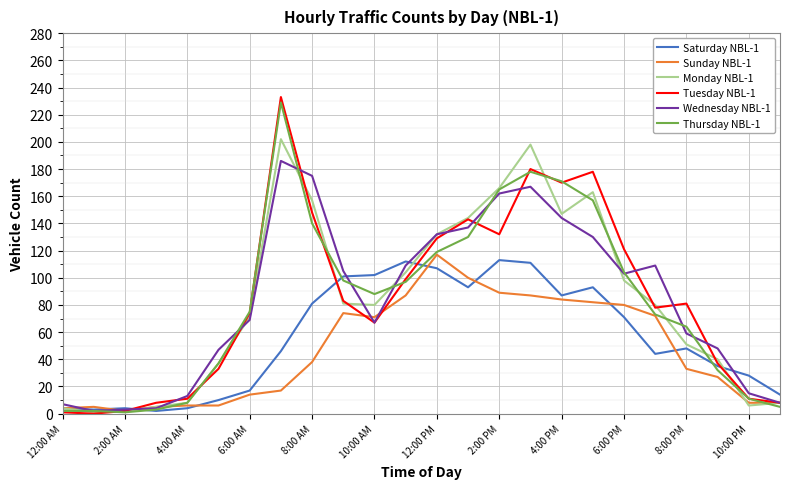

What is the maximum value shown in the chart?

233